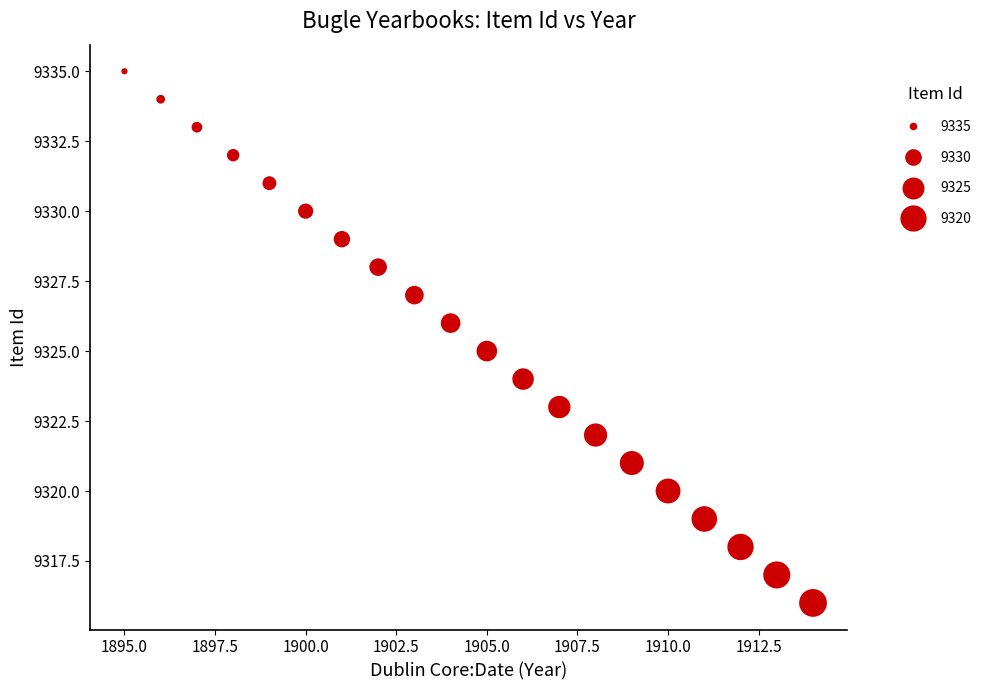

What is the range of Y values (max minus min)?

19